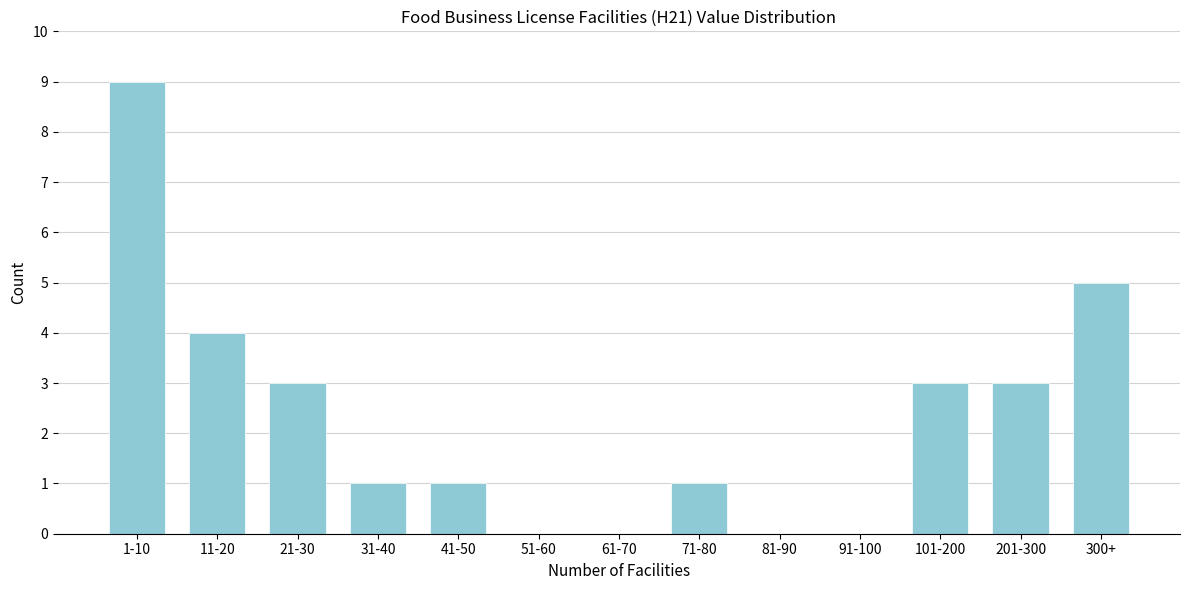

Reading left to right, extract all data points from this chart.

1-10=9	11-20=4	21-30=3	31-40=1	41-50=1	51-60=0	61-70=0	71-80=1	81-90=0	91-100=0	101-200=3	201-300=3	300+=5